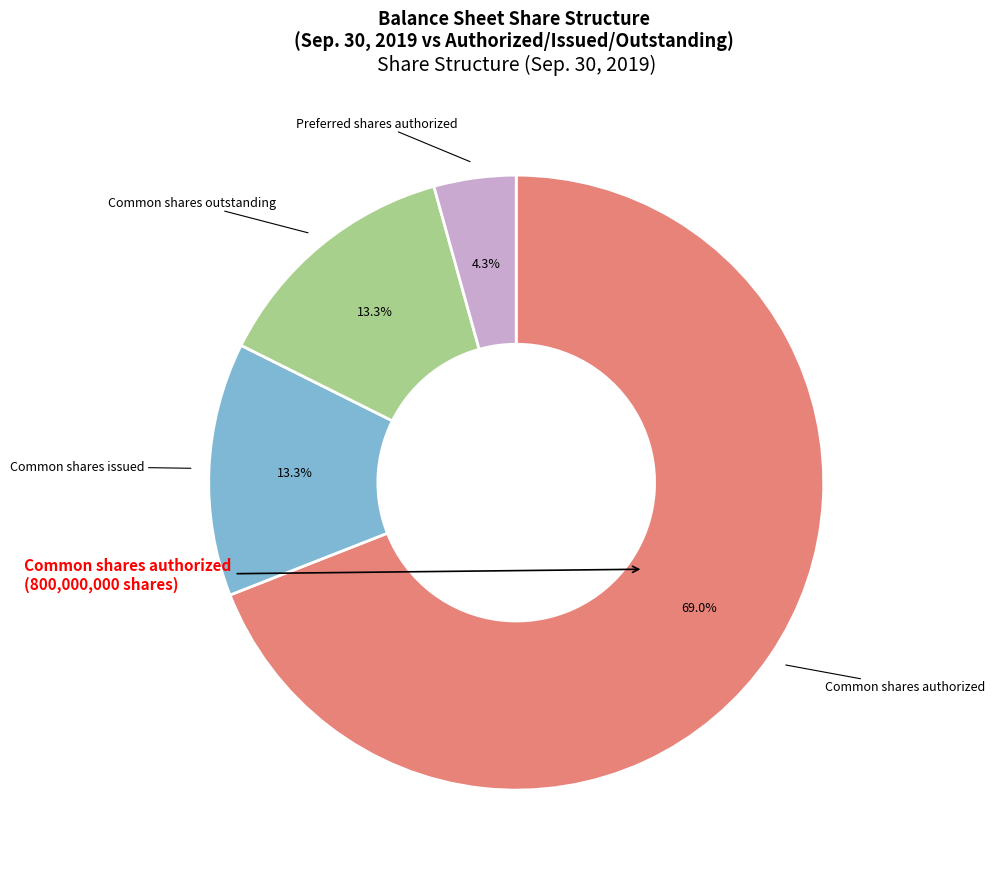

Is there any slice that represents more than half of the pie?

Yes